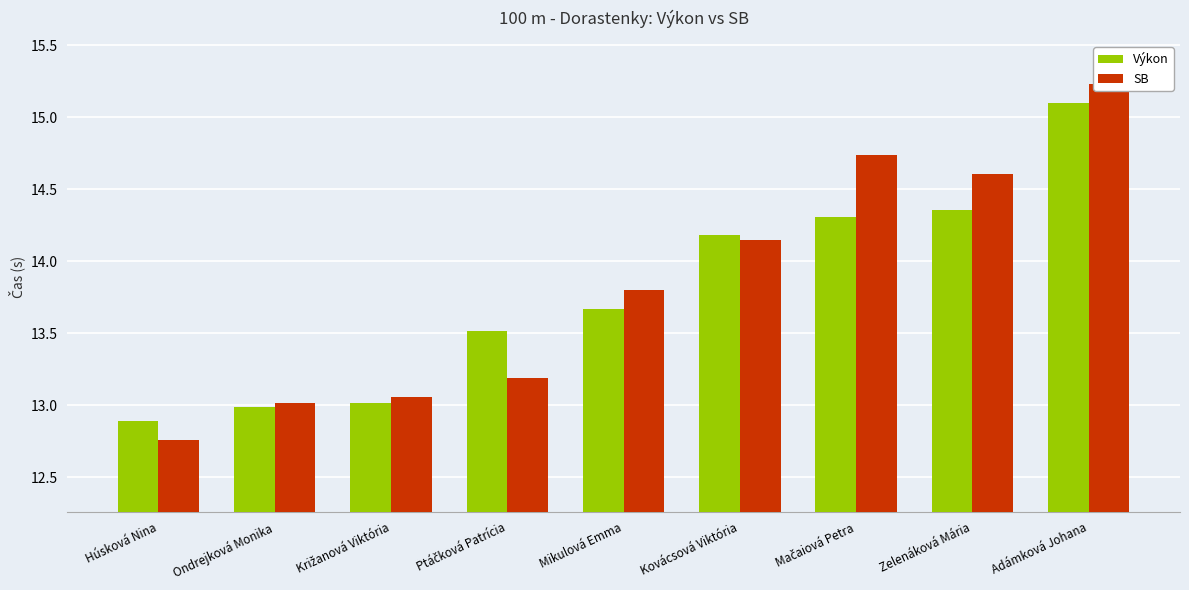

What is the total value across all series at Mikulová Emma?

27.5